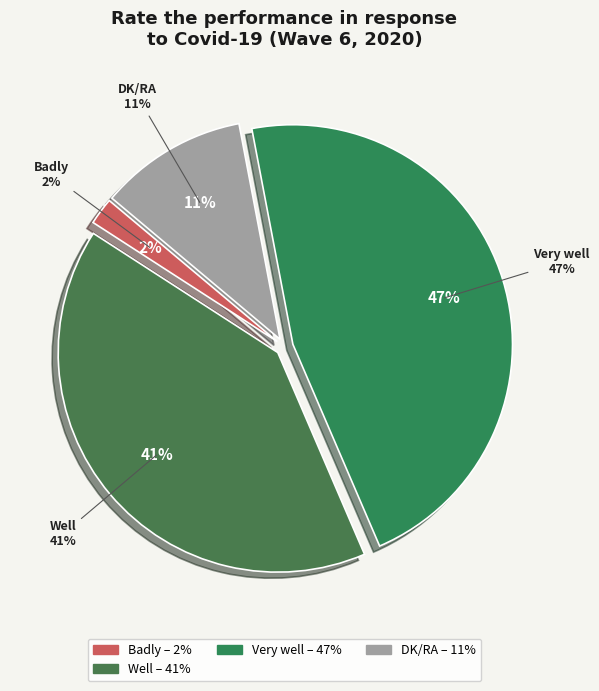

Count the number of slices in the pie.

5